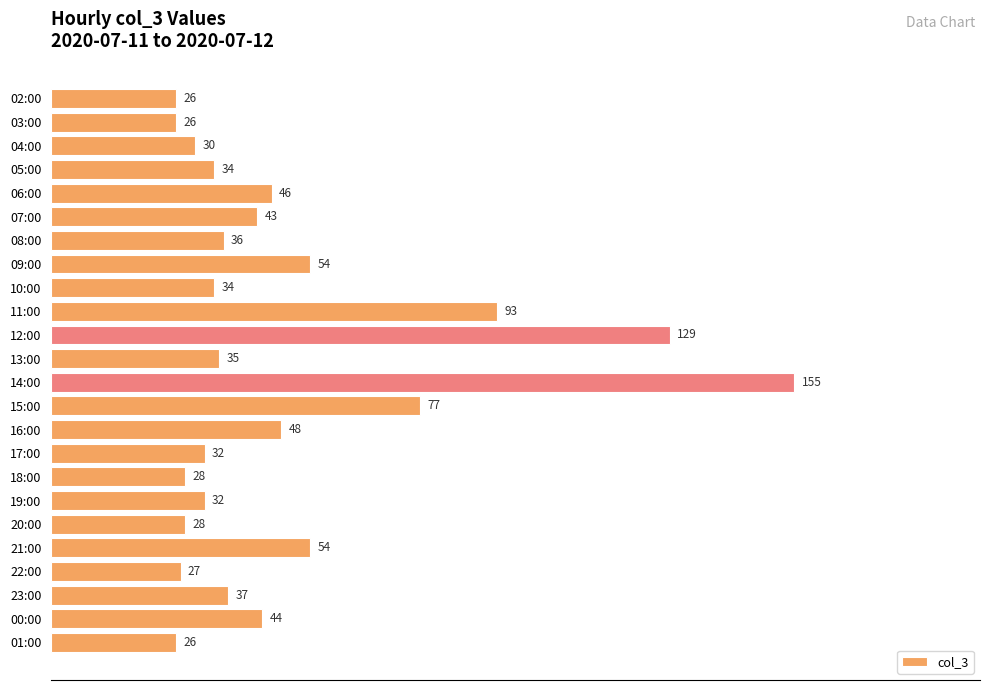

Approximately how many times larger is the value at 00:00 compared to 05:00?

1.3